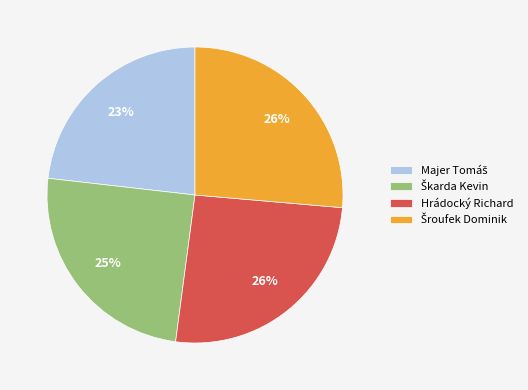

What percentage is the Hrádocký Richard slice, to the nearest percent?

26%